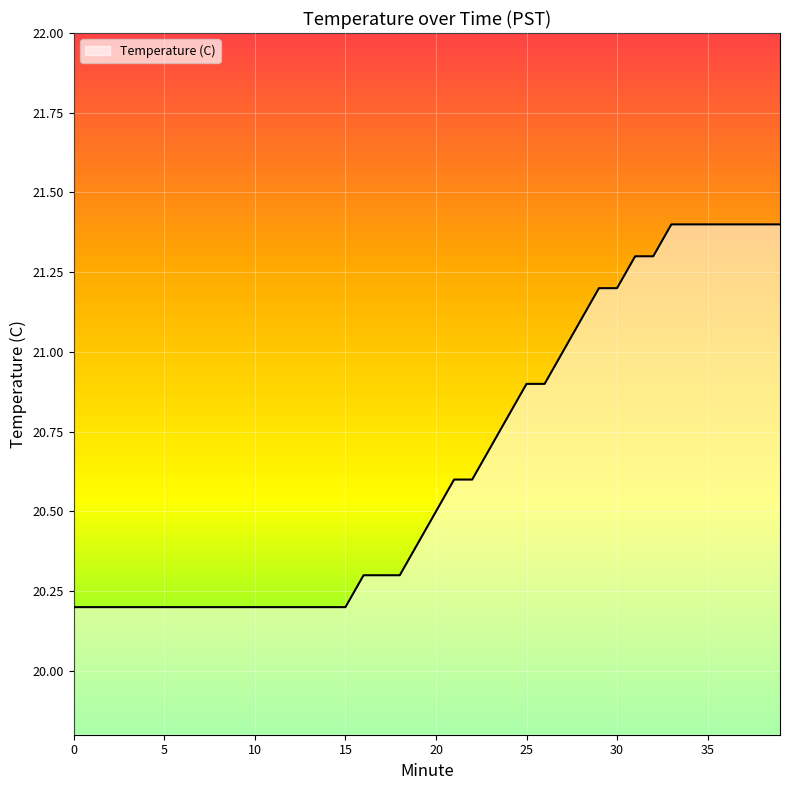

Does the chart have visible grid lines?

Yes